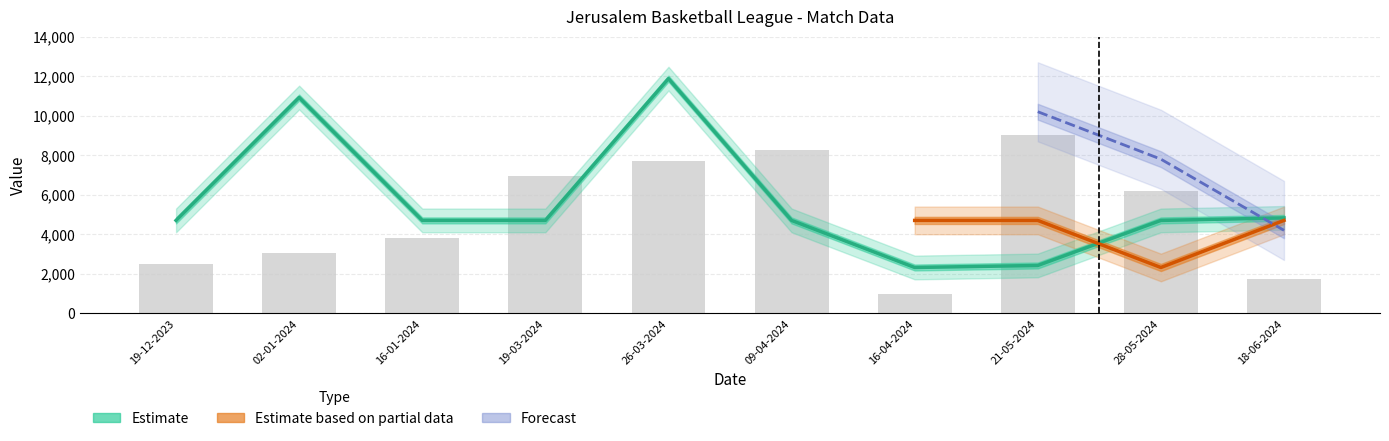

What is the smallest value displayed?

1000.0